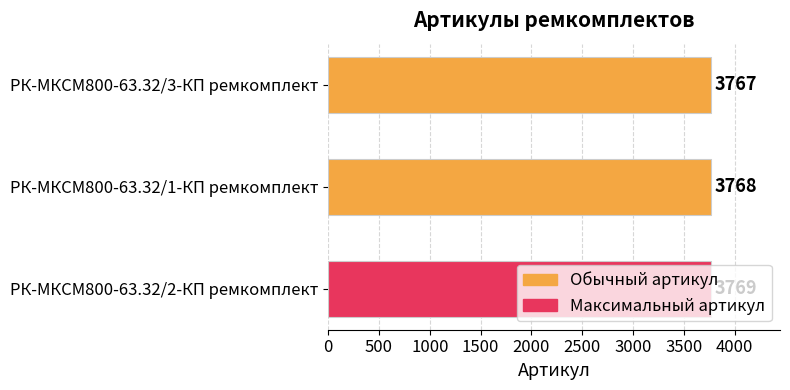

What is the approximate value at РК-МКСМ800-63.32/1-КП ремкомплект?

3768